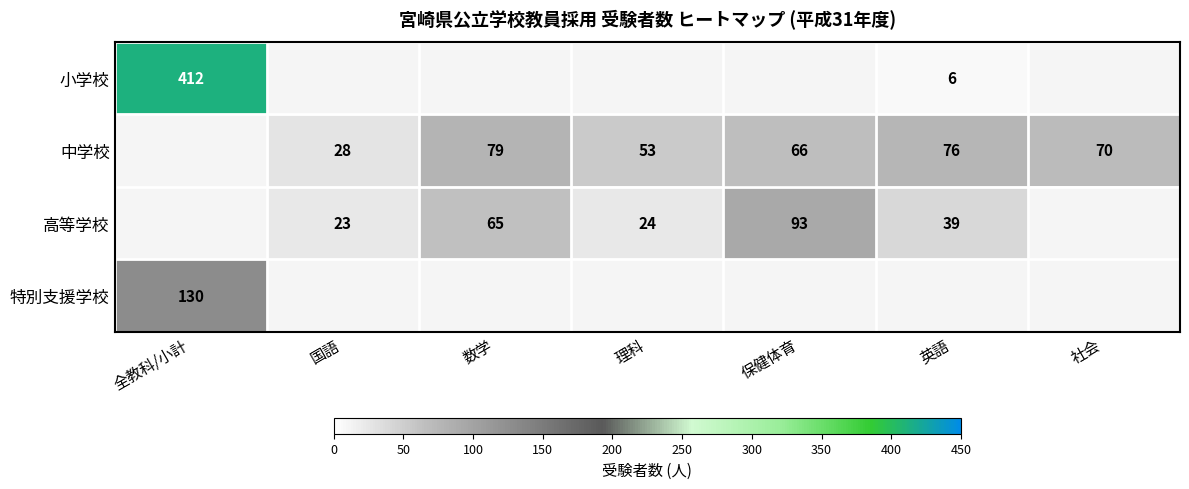

What is the sum of the 中学校 values at 国語 and 社会?

98